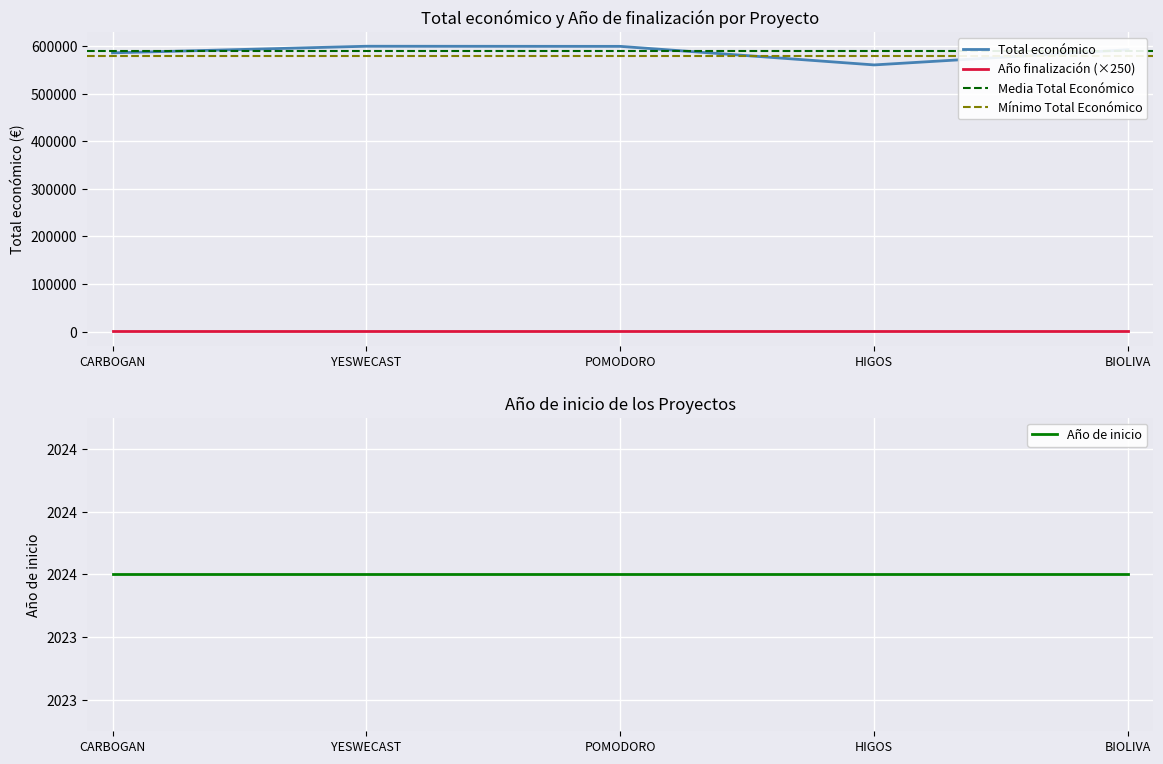

What is the approximate value at BIOLIVA, to the nearest 10?

592480